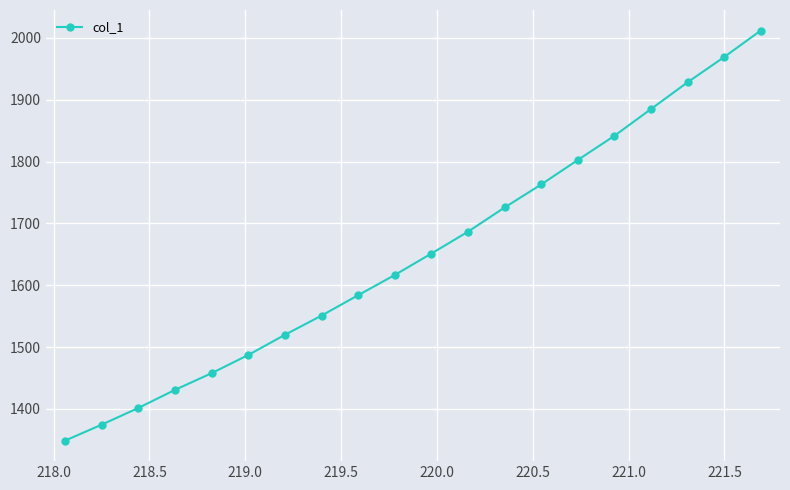

What is the minimum value shown in the chart?

1348.8